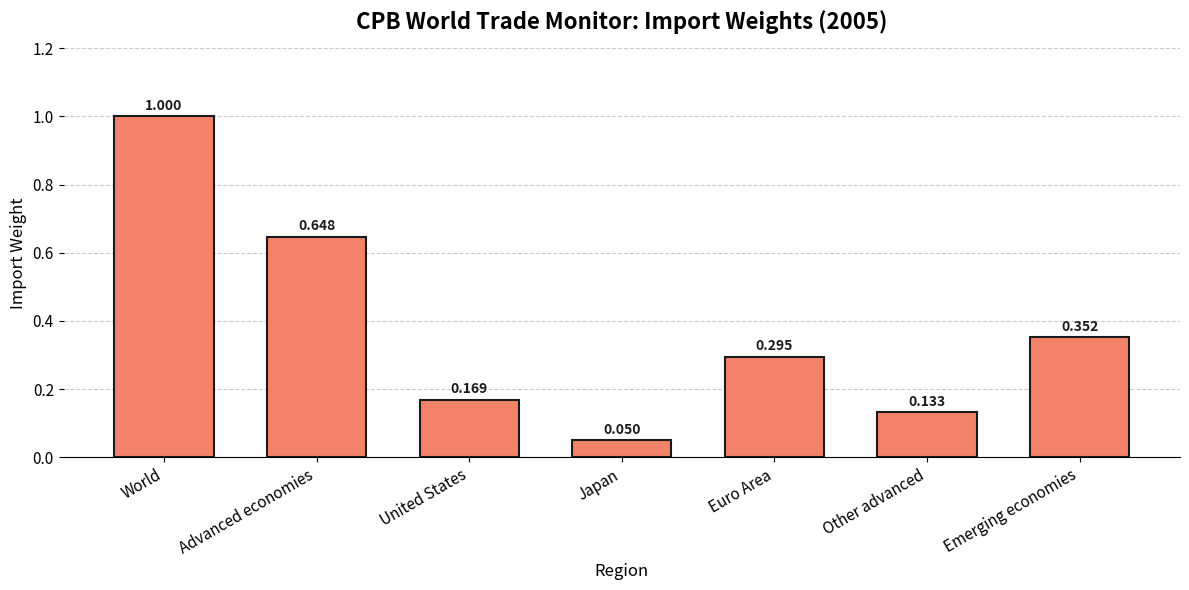

What is the change in value from Japan to Euro Area?

+0.2